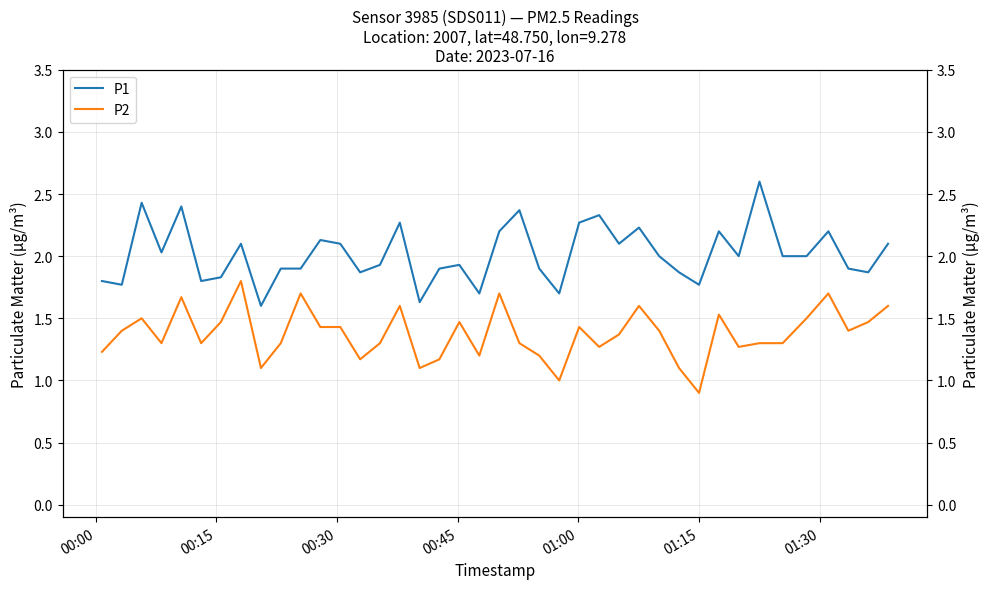

What are all the series names shown in the legend?

P1, P2